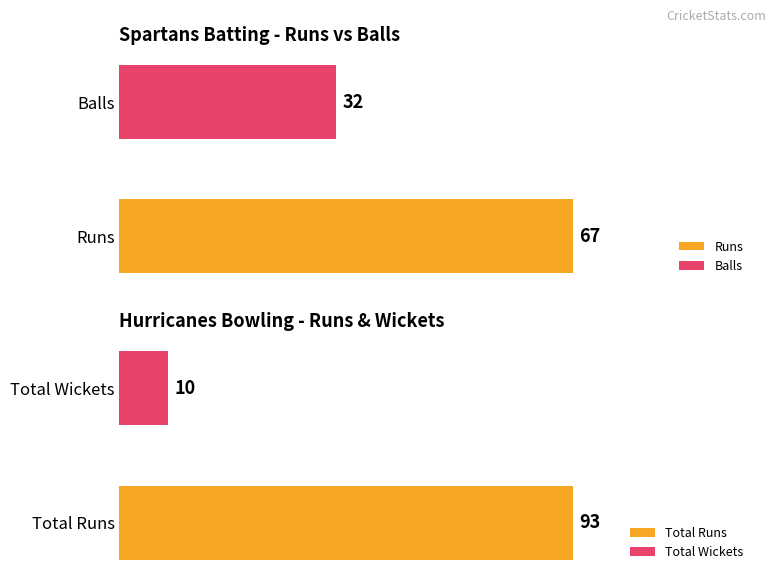

The value of Spartans Batting - Balls at Sai Kiran Devabhaktuni is 2. True or false?

False